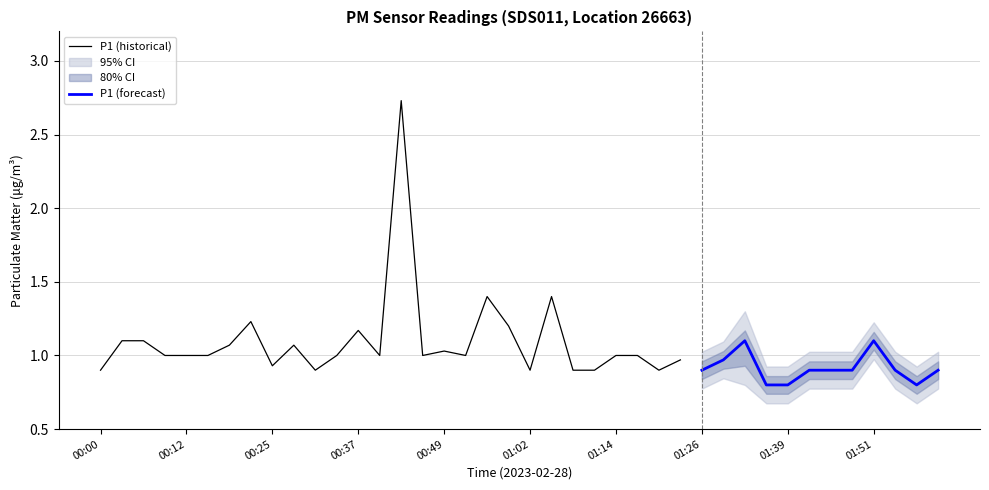

Which series has the largest total across all categories?

P1